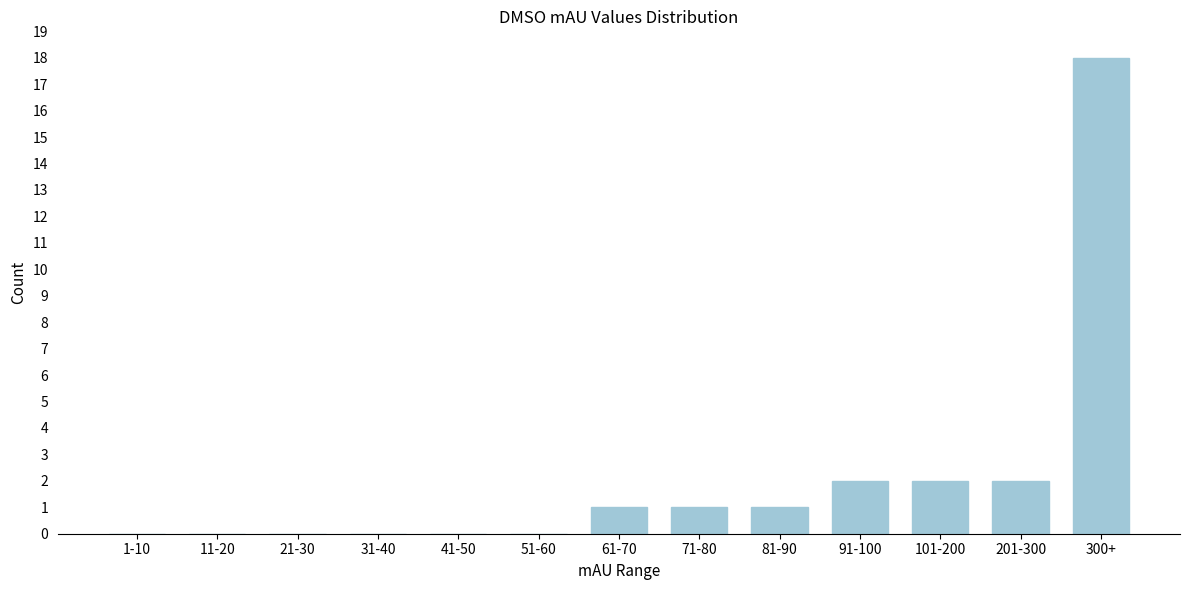

Reading left to right, list all the values displayed in this chart.

1-10=0	11-20=0	21-30=0	31-40=0	41-50=0	51-60=0	61-70=1	71-80=1	81-90=1	91-100=2	101-200=2	201-300=2	300+=18